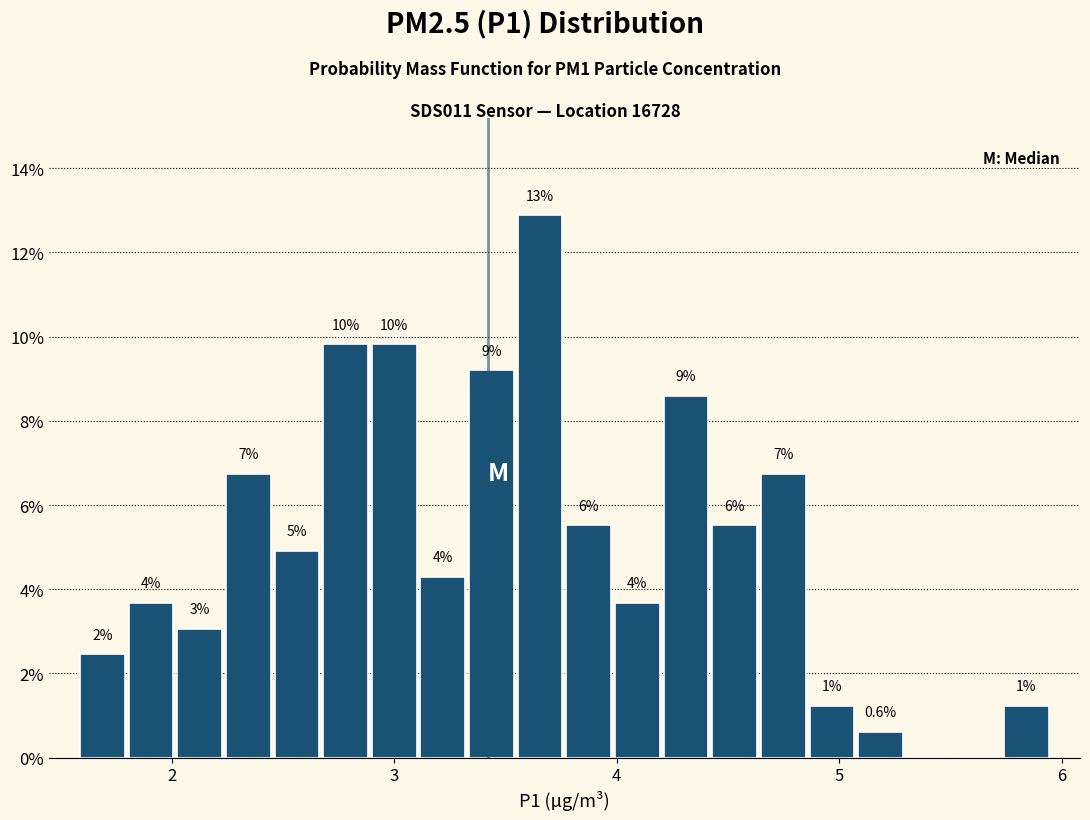

Around what value on the x-axis is the tallest bar? Give the approximate position of its centre, as read against the axis.

3.7